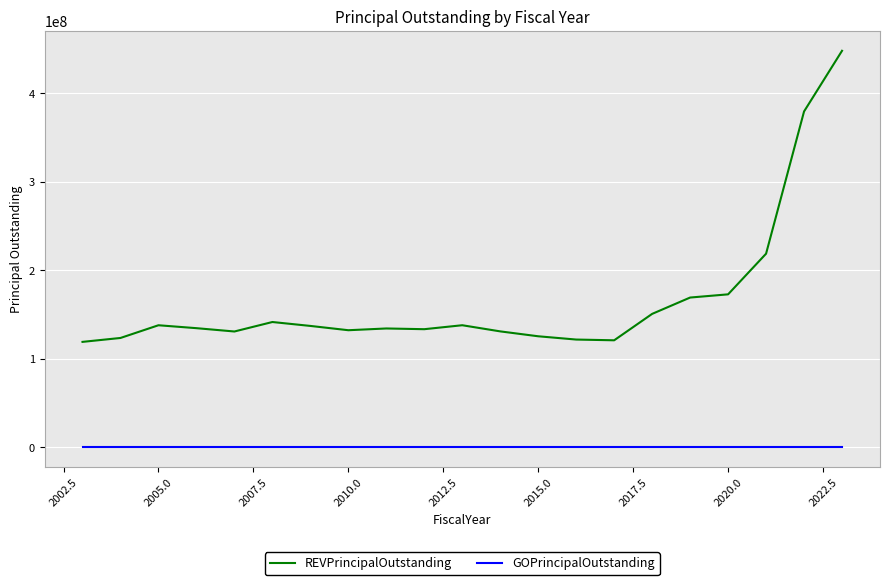

What is the maximum value for REVPrincipalOutstanding?

447845000.0